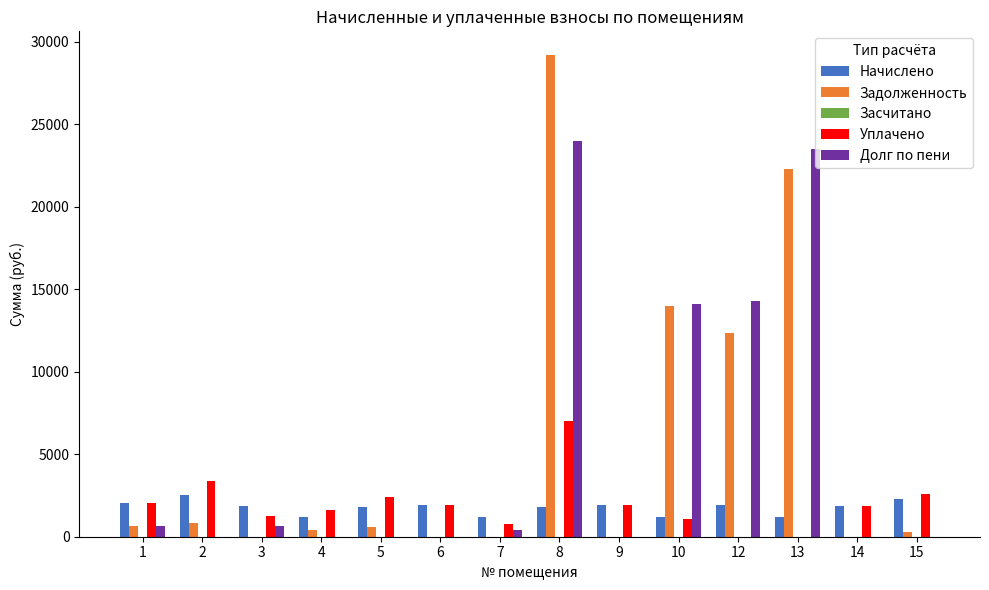

What is the sum of all Долг по пени values?

77548.7